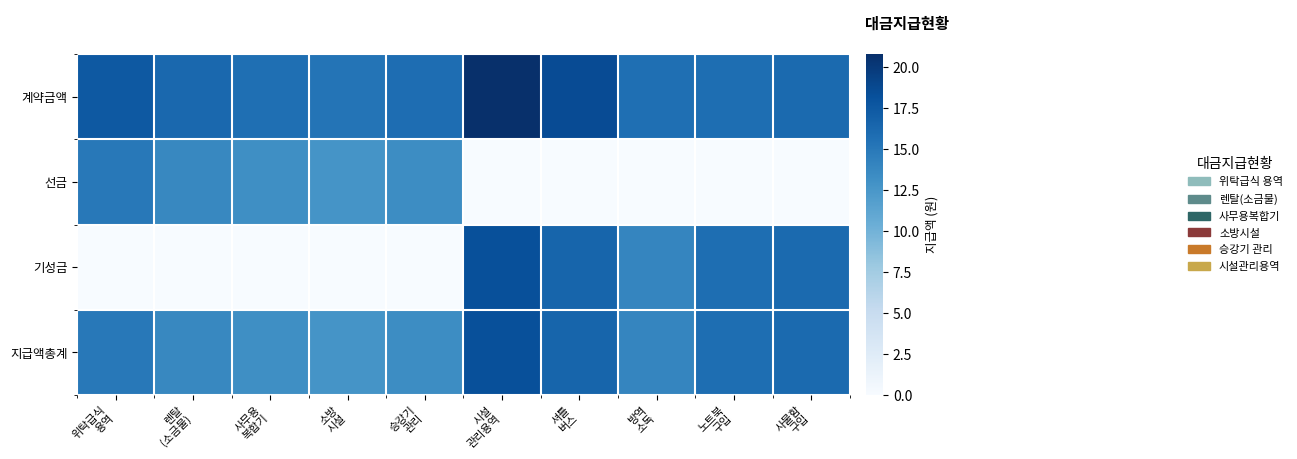

Which has a higher value, 렌탈
(소금물) or 방역
소독?

렌탈
(소금물)